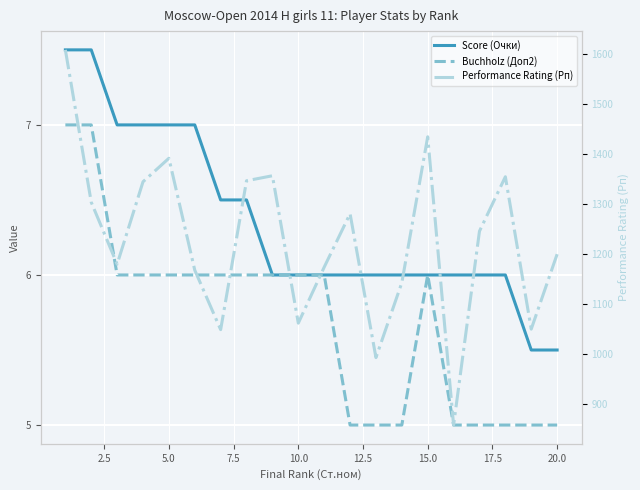

Is the value of Performance Rating (Рп) at 20.0 greater than the value of Score (Очки) at 11?

Yes